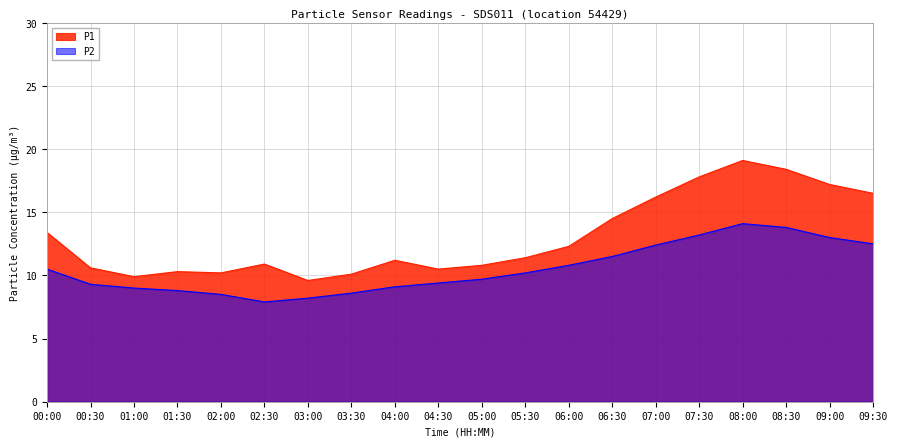

At which category is the sum across all series the highest?

08:00